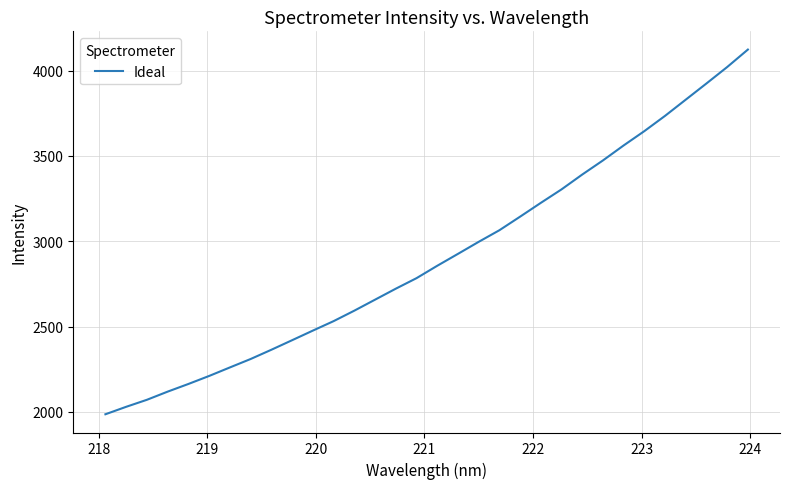

What is the greatest value displayed?

4122.7